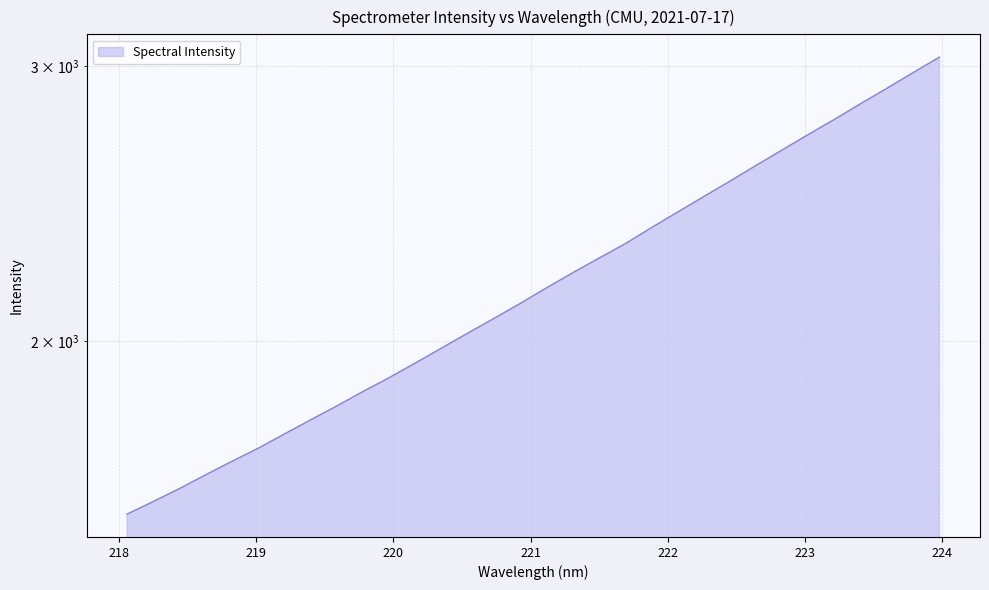

List the labels in order of value, smallest first.

218.0596, 218.2508, 218.442, 218.6332, 218.8244, 219.0156, 219.2067, 219.3979, 219.589, 219.7801, 219.9712, 220.1623, 220.3533, 220.5444, 220.7354, 220.9264, 221.1174, 221.3083, 221.4993, 221.6902, 221.8812, 222.0721, 222.263, 222.4538, 222.6447, 222.8355, 223.0264, 223.2172, 223.408, 223.5987, 223.7895, 223.9802